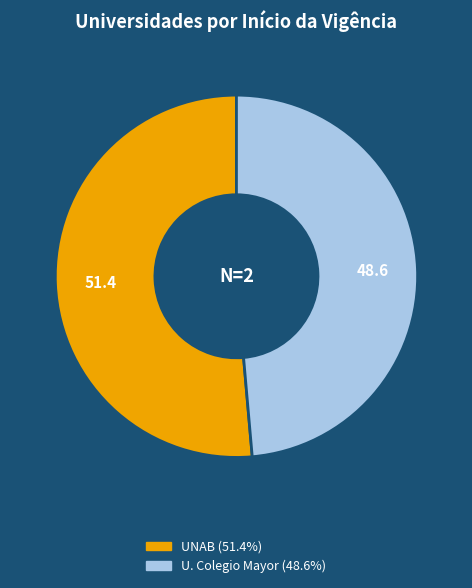

Is there any slice that represents more than half of the pie?

Yes